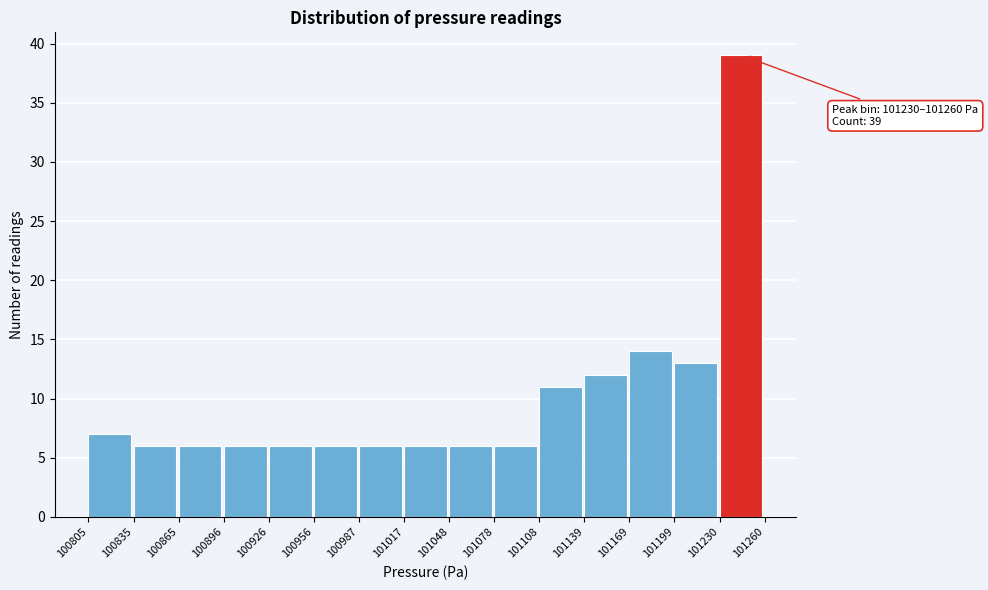

Which range on the x-axis has the tallest bar?

101230 to 101260